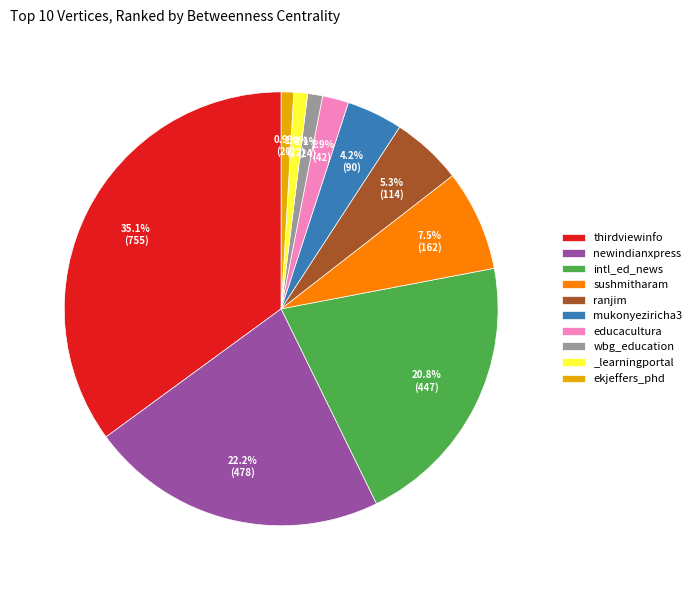

What is the total percentage of wbg_education and ranjim?

6.4%